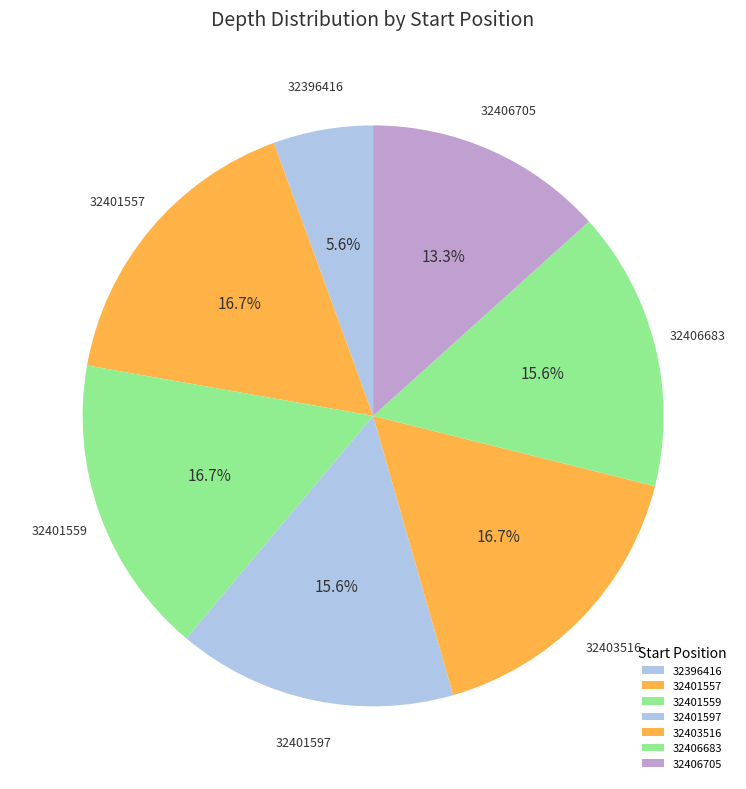

Does 32406683 account for over 50% of the chart?

No